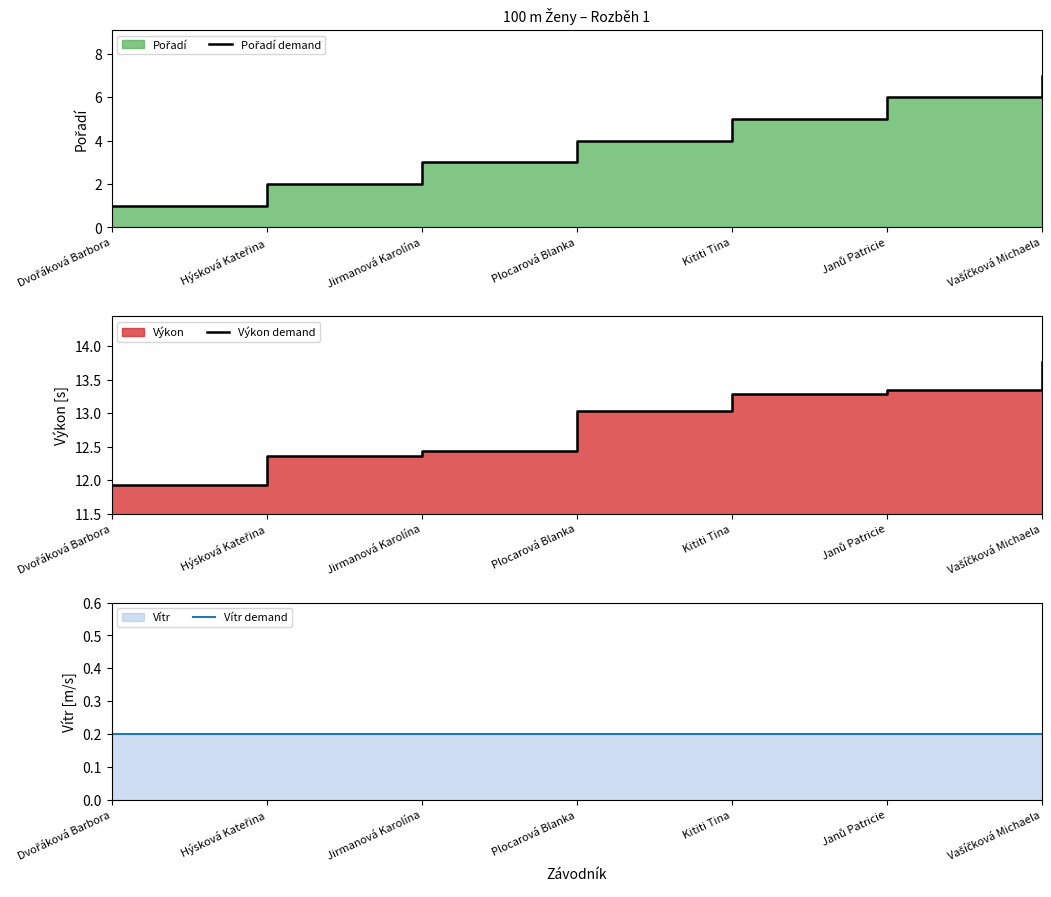

Which label corresponds to the largest value in the chart?

Vašíčková Michaela